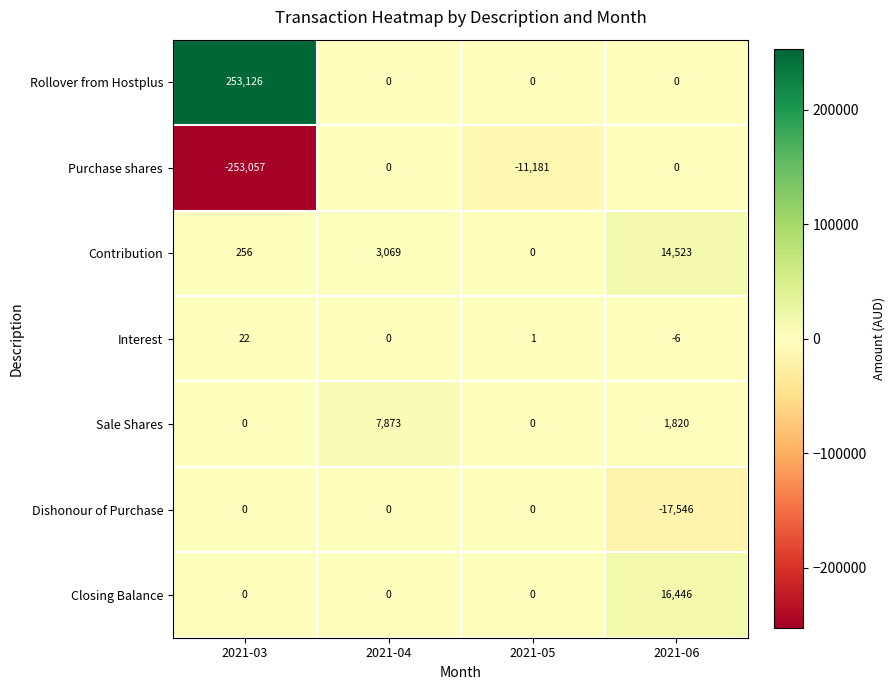

List the labels in order of Contribution value, largest first.

2021-06, 2021-04, 2021-03, 2021-05